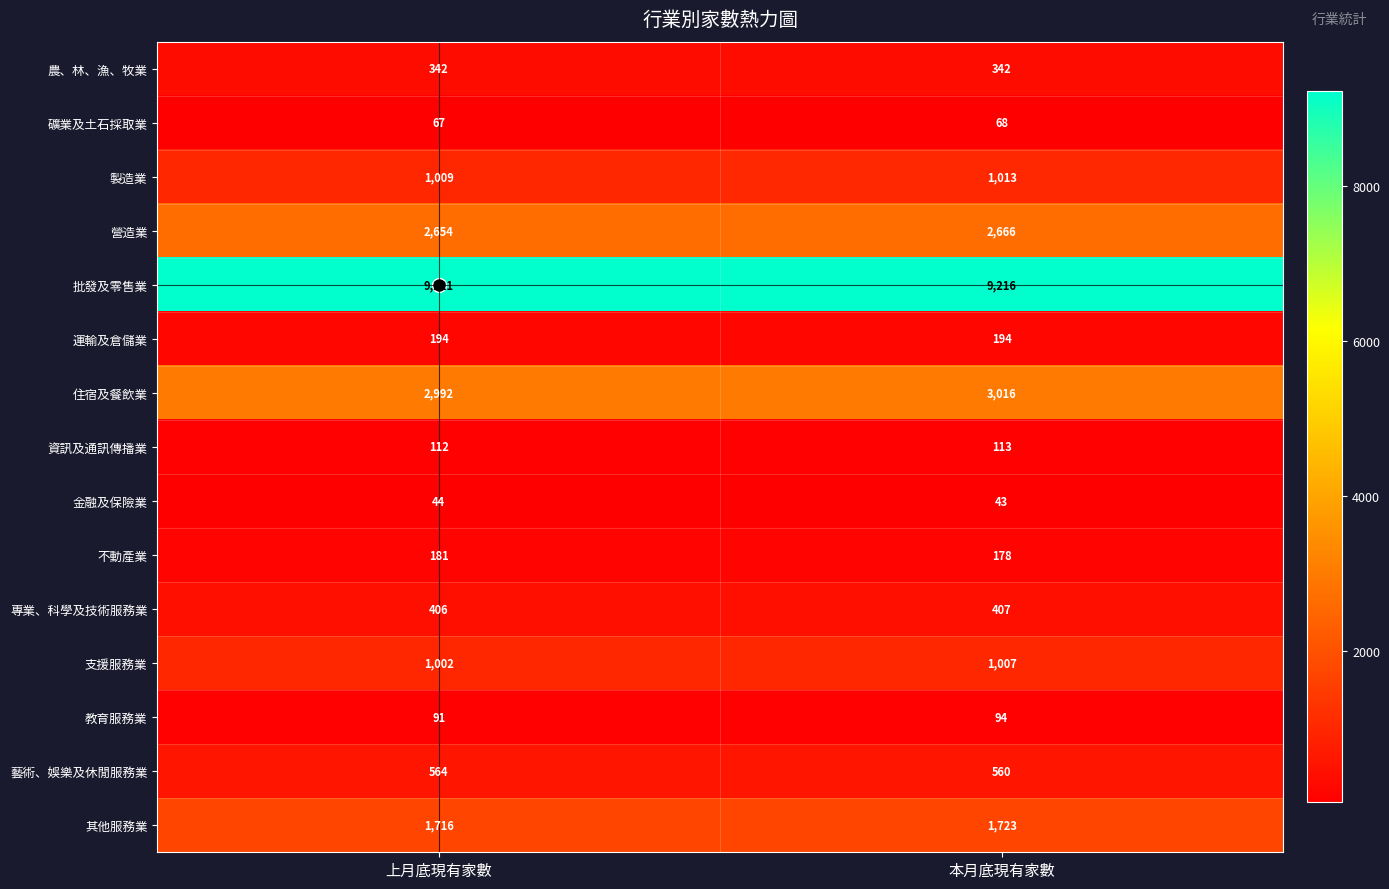

Which series has the widest spread of values?

住宿及餐飲業